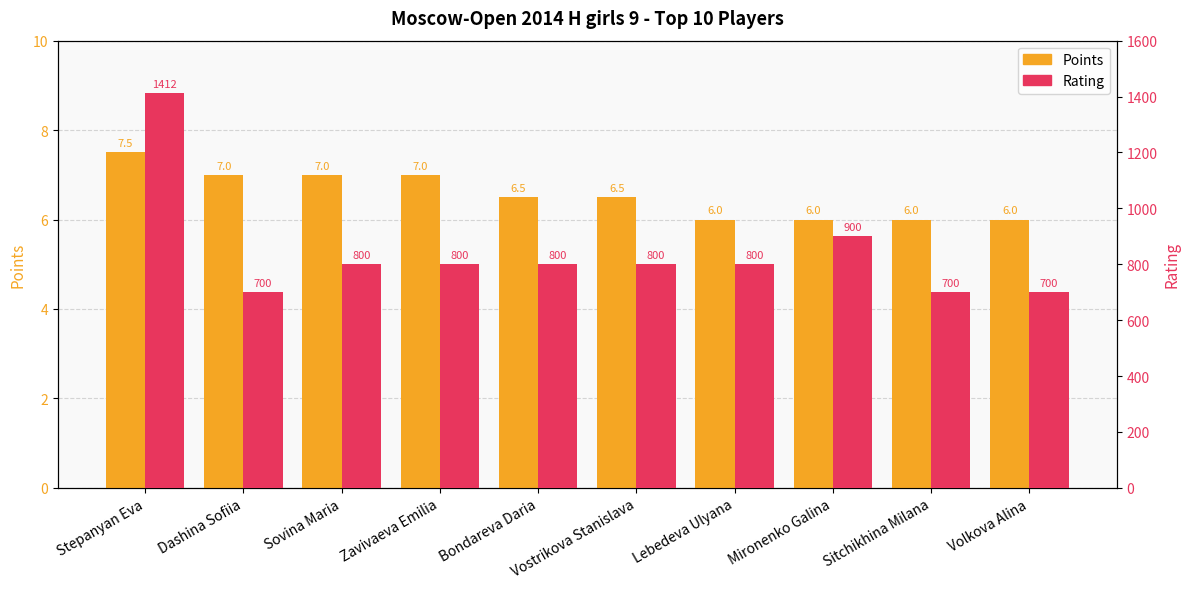

What is the difference between the highest and lowest values at Volkova Alina?

694.0